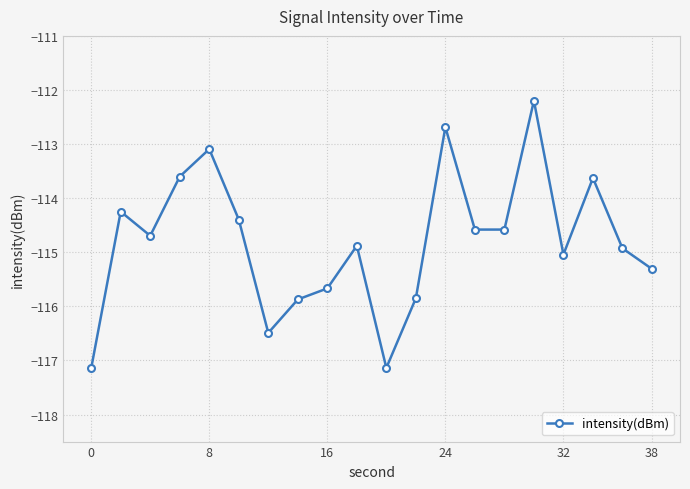

Count the number of categories in the chart.

20